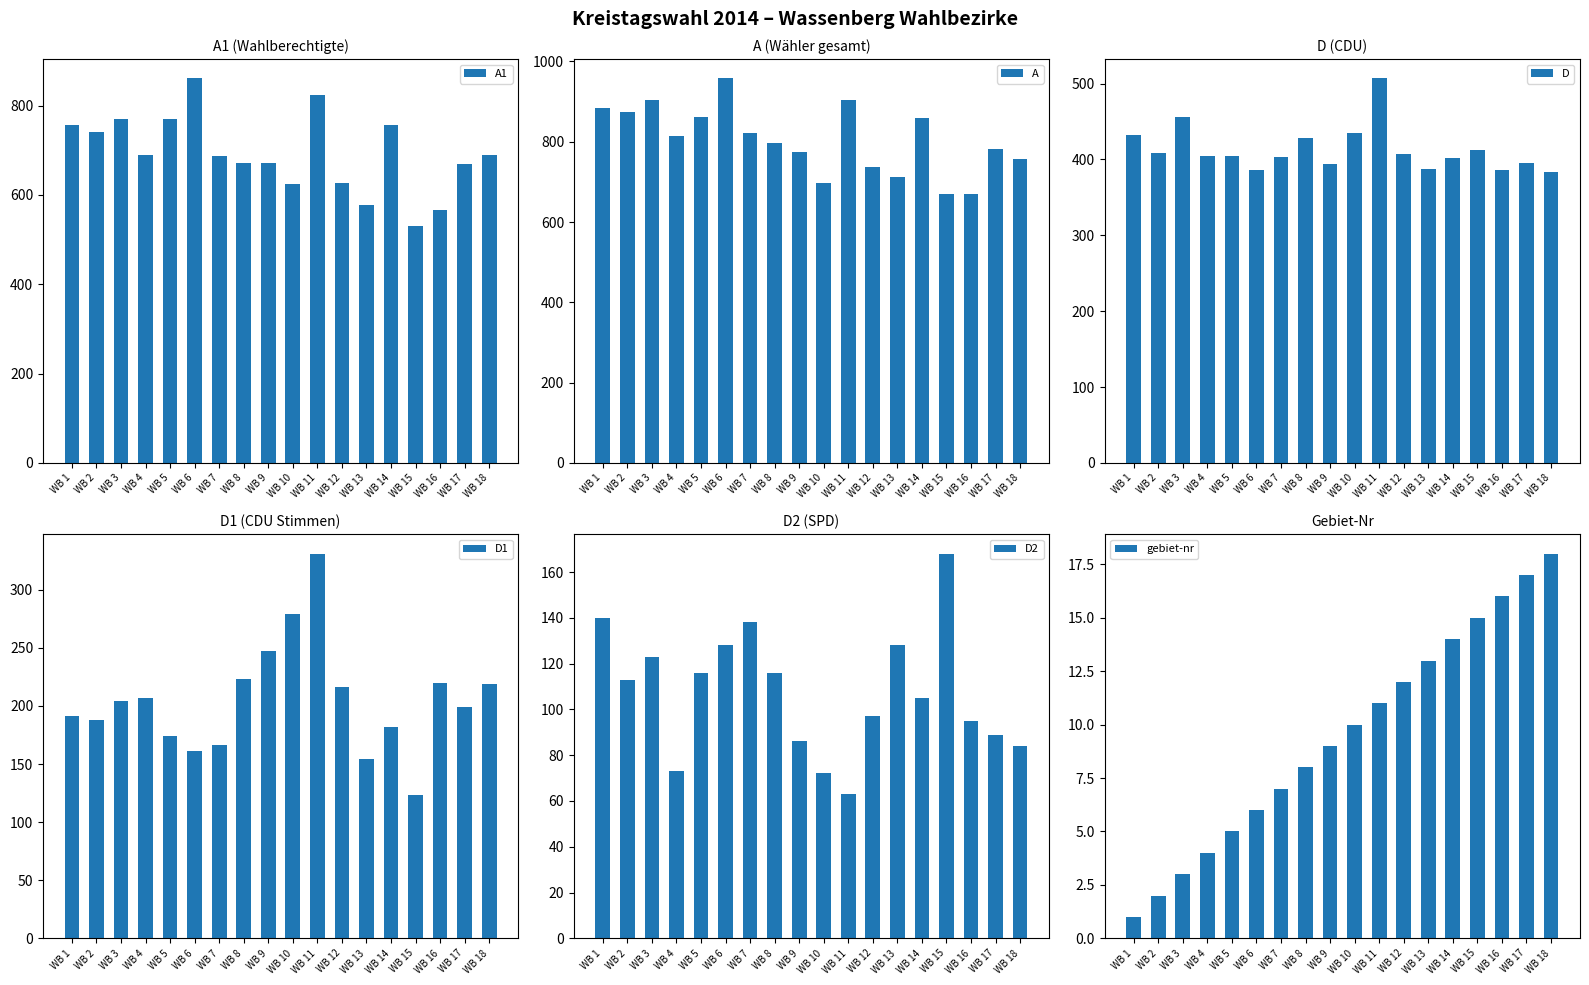

The D1 series shows 154 at WB 13. True or false?

True